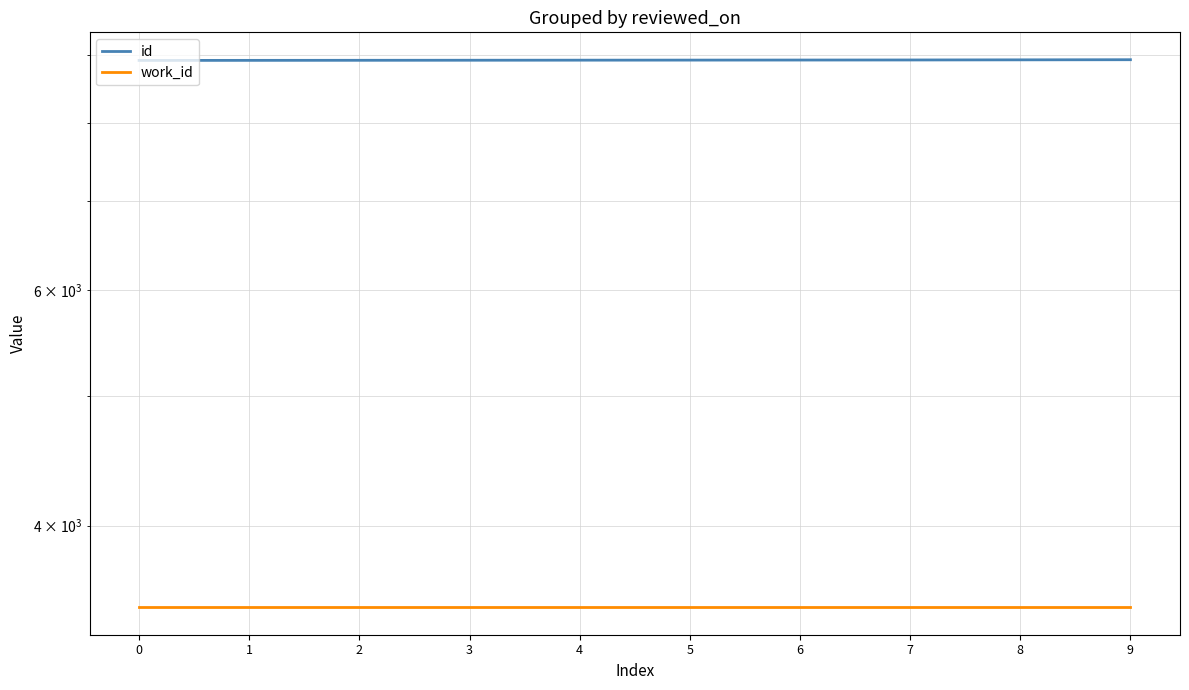

Which series has the largest range (max minus min)?

id